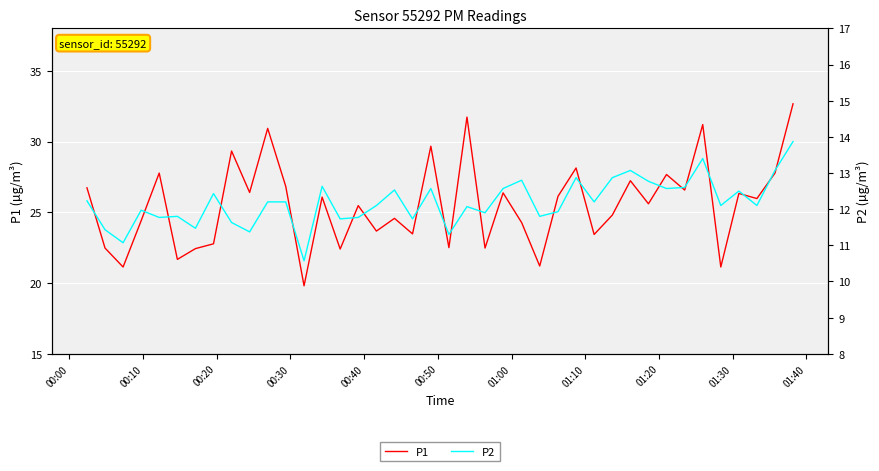

How many lines are shown in the chart?

2